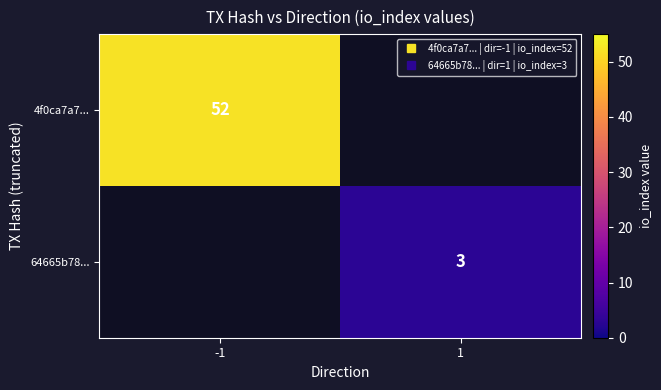

At which label does 4f0ca7a7... reach its peak?

-1